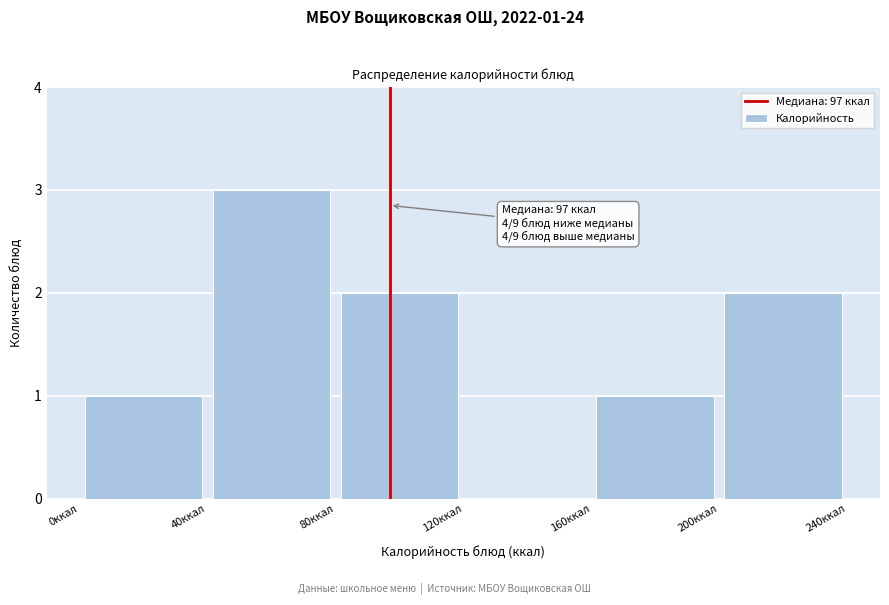

Over which range of the x-axis is the bar tallest?

40 to 80